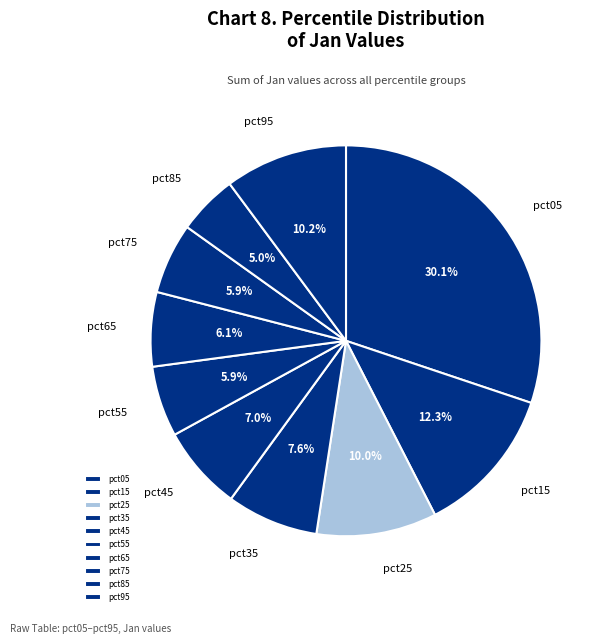

Which category has the smallest portion of the pie?

pct85